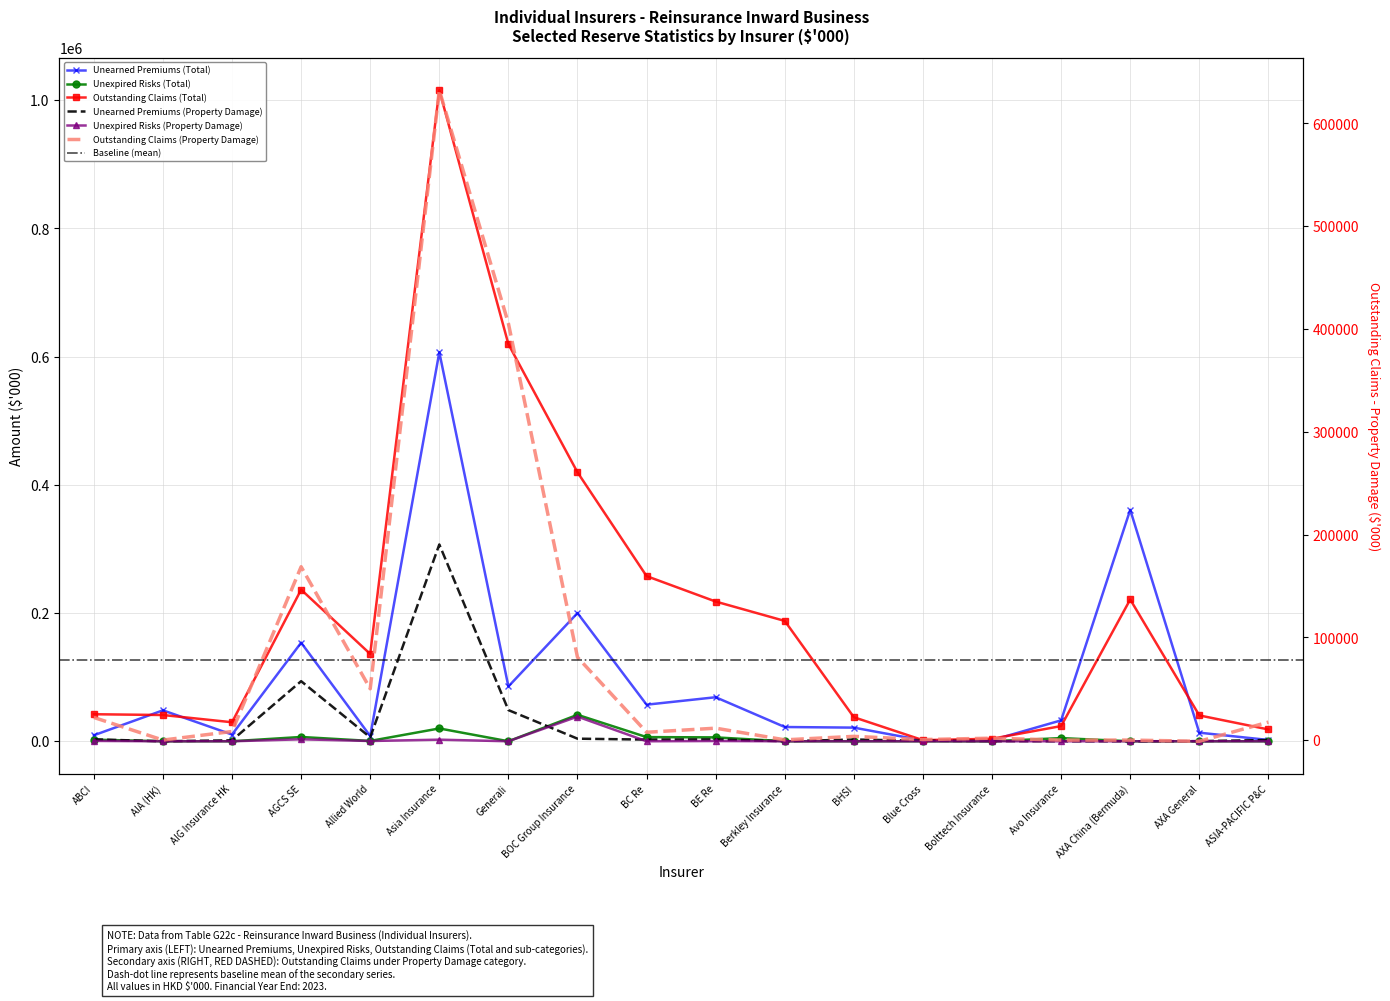

Reading left to right, extract all data points from this chart.

Unearned Premiums (Total): ABCI=9356	AIA (HK)=48240	AIG Insurance HK=10468	AGCS SE=153772	Allied World=8138	Asia Insurance=606690	Generali=85469	BOC Group Insurance=199978	BC Re=57062	BE Re=68682	Berkley Insurance=22236	BHSI=21277	Blue Cross=1302	Bolttech Insurance=1709	Avo Insurance=32622	AXA China (Bermuda)=360965	AXA General=13402	ASIA-PACIFIC P&C=2019
Unexpired Risks (Total): ABCI=2524	AIA (HK)=0	AIG Insurance HK=0	AGCS SE=6709	Allied World=508	Asia Insurance=20000	Generali=0	BOC Group Insurance=41274	BC Re=6500	BE Re=6058	Berkley Insurance=0	BHSI=42	Blue Cross=0	Bolttech Insurance=0	Avo Insurance=4950	AXA China (Bermuda)=0	AXA General=0	ASIA-PACIFIC P&C=0
Outstanding Claims (Total): ABCI=42165	AIA (HK)=40940	AIG Insurance HK=29645	AGCS SE=236478	Allied World=136156	Asia Insurance=1015491	Generali=619358	BOC Group Insurance=419499	BC Re=257606	BE Re=217917	Berkley Insurance=187679	BHSI=37501	Blue Cross=1705	Bolttech Insurance=3952	Avo Insurance=23700	AXA China (Bermuda)=221134	AXA General=40331	ASIA-PACIFIC P&C=18448
Unearned Premiums (Property Damage): ABCI=2983	AIA (HK)=0	AIG Insurance HK=1528	AGCS SE=93710	Allied World=6107	Asia Insurance=306961	Generali=48617	BOC Group Insurance=4044	BC Re=2598	BE Re=2881	Berkley Insurance=0	BHSI=2737	Blue Cross=796	Bolttech Insurance=257	Avo Insurance=0	AXA China (Bermuda)=0	AXA General=194	ASIA-PACIFIC P&C=2019
Unexpired Risks (Property Damage): ABCI=554	AIA (HK)=0	AIG Insurance HK=0	AGCS SE=3069	Allied World=411	Asia Insurance=2500	Generali=0	BOC Group Insurance=38459	BC Re=0	BE Re=389	Berkley Insurance=0	BHSI=5	Blue Cross=0	Bolttech Insurance=0	Avo Insurance=0	AXA China (Bermuda)=0	AXA General=0	ASIA-PACIFIC P&C=0
Outstanding Claims (Property Damage): ABCI=22010	AIA (HK)=0	AIG Insurance HK=8359	AGCS SE=168627	Allied World=49901	Asia Insurance=632253	Generali=405365	BOC Group Insurance=80576	BC Re=7602	BE Re=11591	Berkley Insurance=233	BHSI=3628	Blue Cross=489	Bolttech Insurance=1858	Avo Insurance=0	AXA China (Bermuda)=0	AXA General=-1150	ASIA-PACIFIC P&C=17471